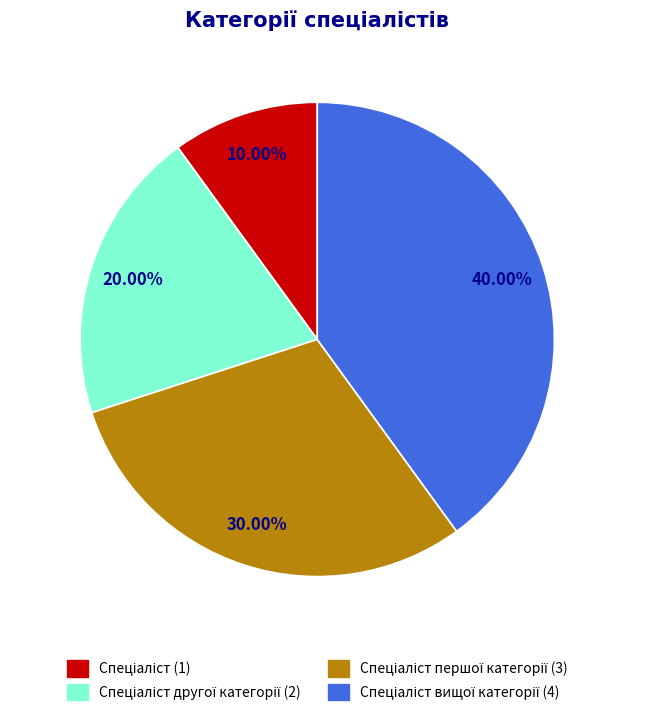

Is there any slice that represents more than half of the pie?

No